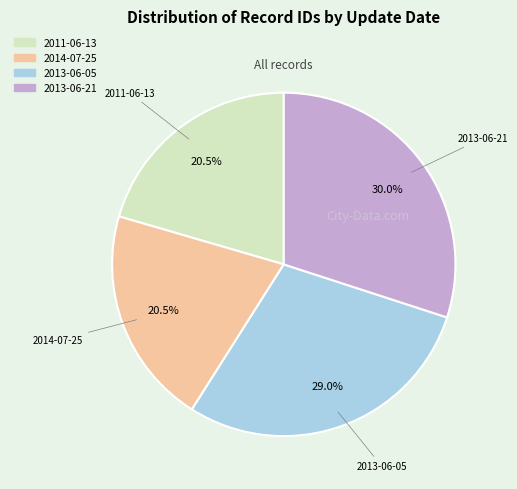

To the nearest percent, what is the combined percentage of 2013-06-21 and 2011-06-13?

50%